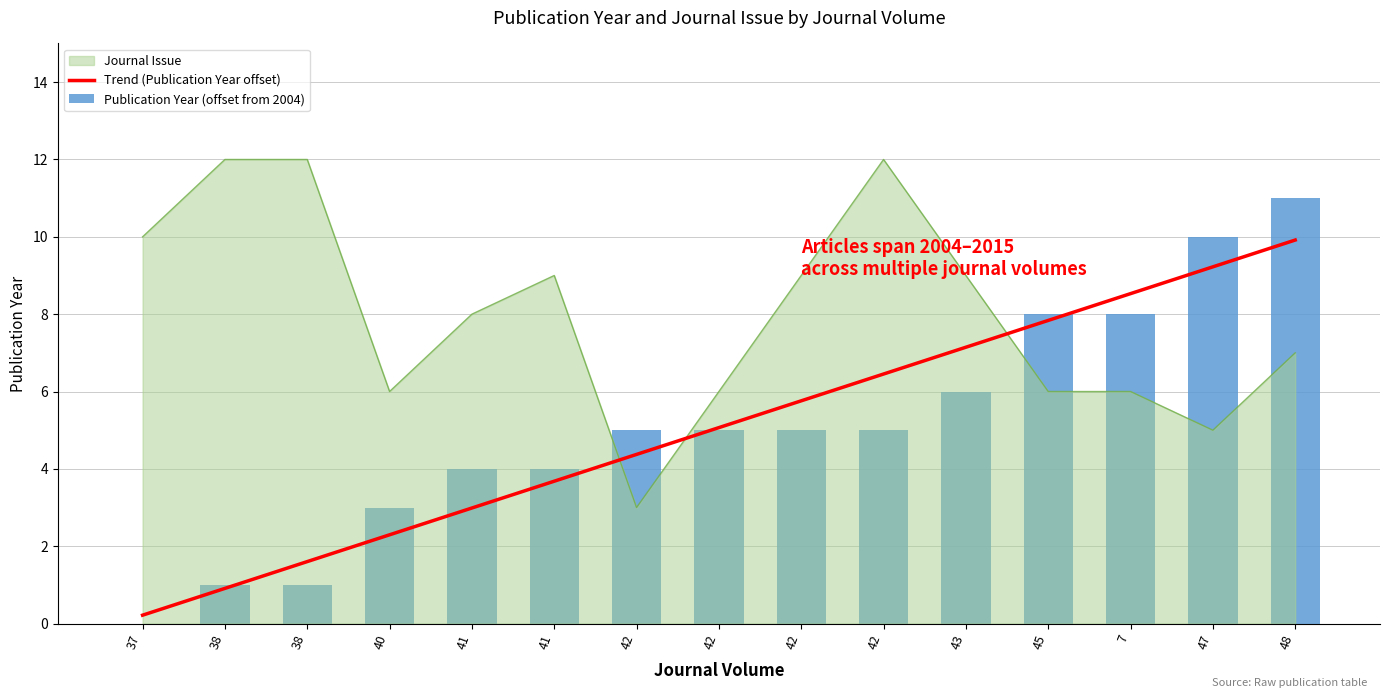

Is the value of Publication Year (offset from 2004) at 41 greater than the value of Trend (Publication Year offset) at 42?

No